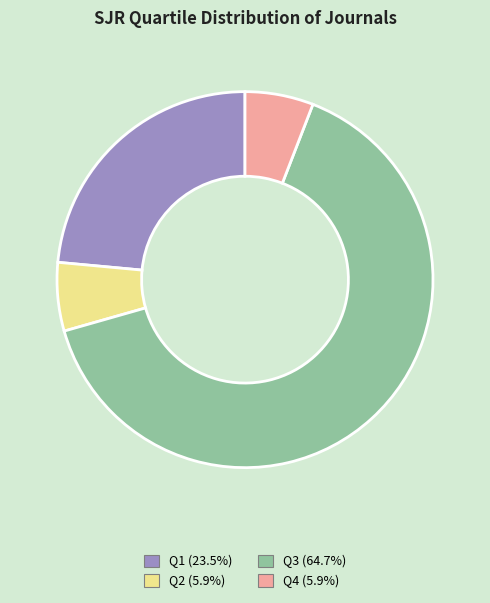

The Q3 slice represents 65% of the pie. True or false?

True